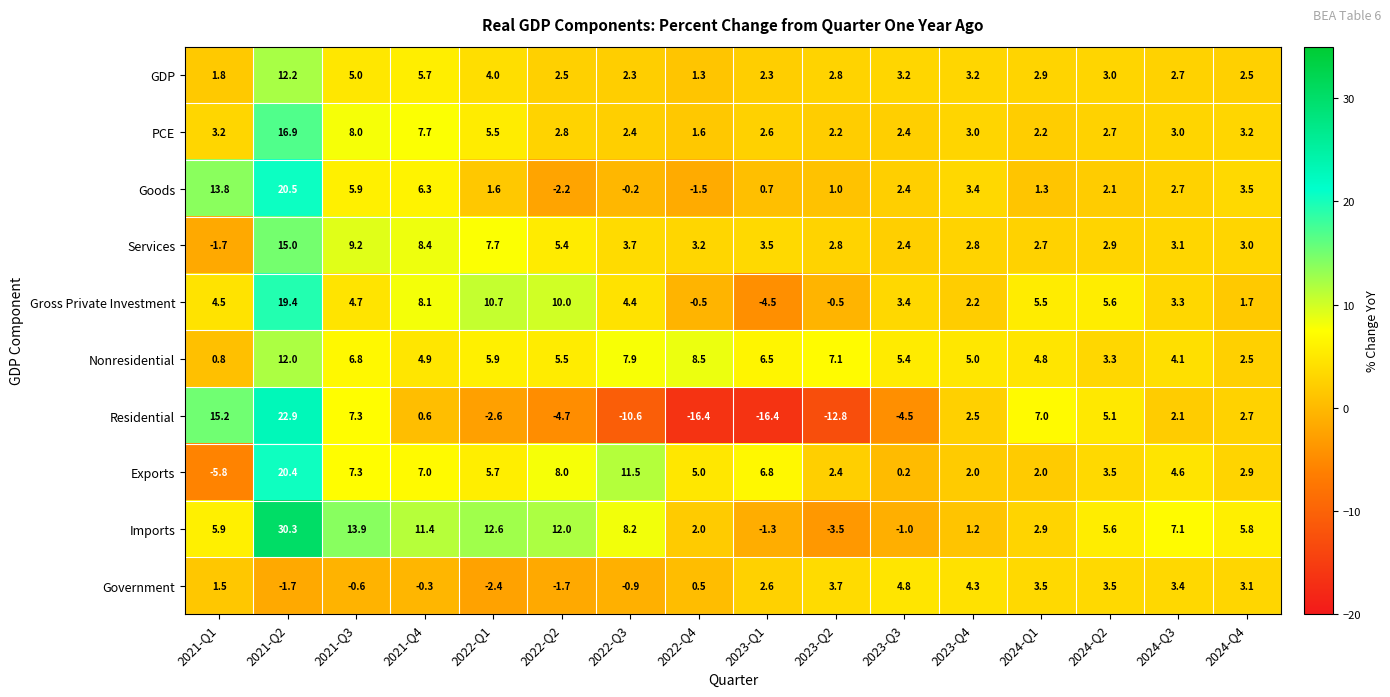

What is the maximum value shown in the chart?

30.3